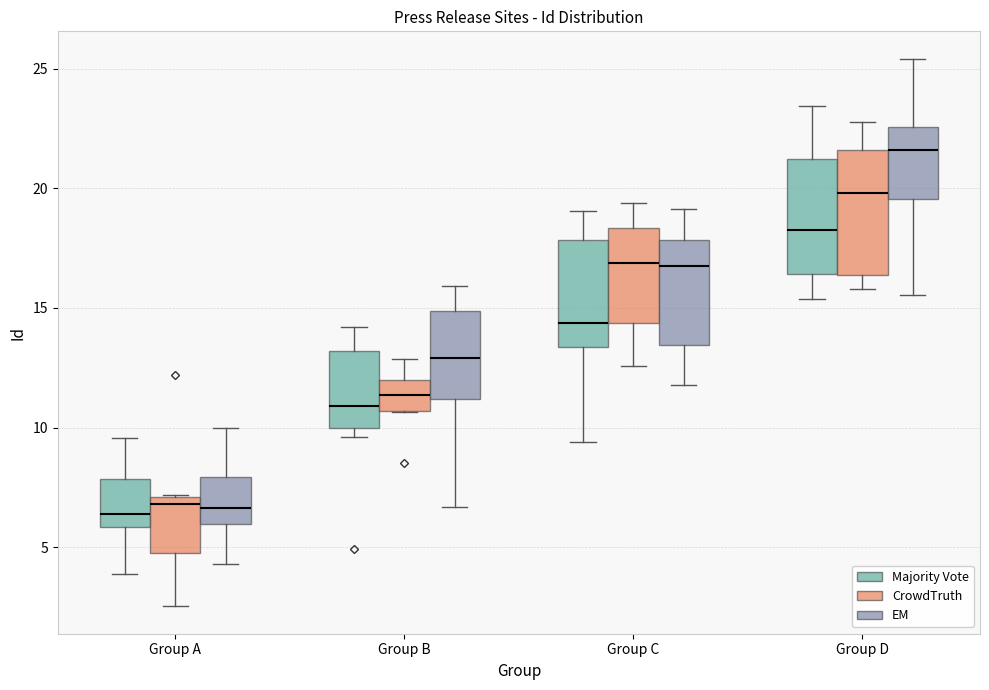

Reading left to right, transcribe this box plot: for each box, give where its median line is, the range the box spans, and where its two whiskers end, as read against the y-axis. The values are not printed on the chart, so give them approximately, as read against the axis.

Group A (Majority Vote): median 6.5, box 6.0 to 8.0, whiskers 4.0 to 9.5
Group A (CrowdTruth): median 7.0 (just below the box's upper edge), box 5.0 to 7.0, whiskers 2.5 to 7.0
Group A (EM): median 6.5, box 6.0 to 8.0, whiskers 4.5 to 10.0
Group B (Majority Vote): median 11.0, box 10.0 to 13.0, whiskers 9.5 to 14.0
Group B (CrowdTruth): median 11.5, box 10.5 to 12.0, whiskers 10.5 to 13.0
Group B (EM): median 13.0, box 11.0 to 15.0, whiskers 6.5 to 16.0
Group C (Majority Vote): median 14.5, box 13.5 to 18.0, whiskers 9.5 to 19.0
Group C (CrowdTruth): median 17.0, box 14.5 to 18.5, whiskers 12.5 to 19.5
Group C (EM): median 16.5, box 13.5 to 18.0, whiskers 12.0 to 19.0
Group D (Majority Vote): median 18.5, box 16.5 to 21.0, whiskers 15.5 to 23.5
Group D (CrowdTruth): median 20.0, box 16.5 to 21.5, whiskers 16.0 to 23.0
Group D (EM): median 21.5, box 19.5 to 22.5, whiskers 15.5 to 25.5